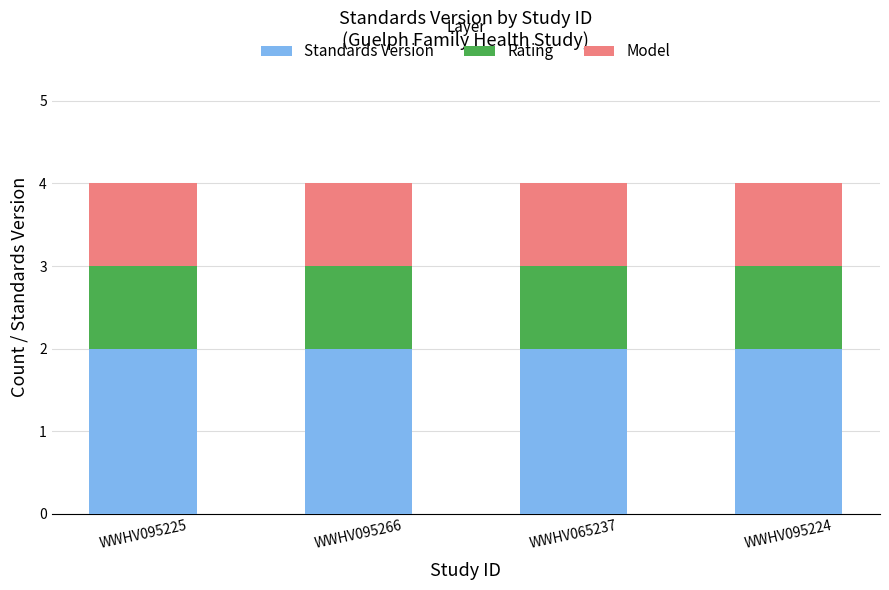

What is the sum of the Standards Version values at WWHV095225 and WWHV095266?

4